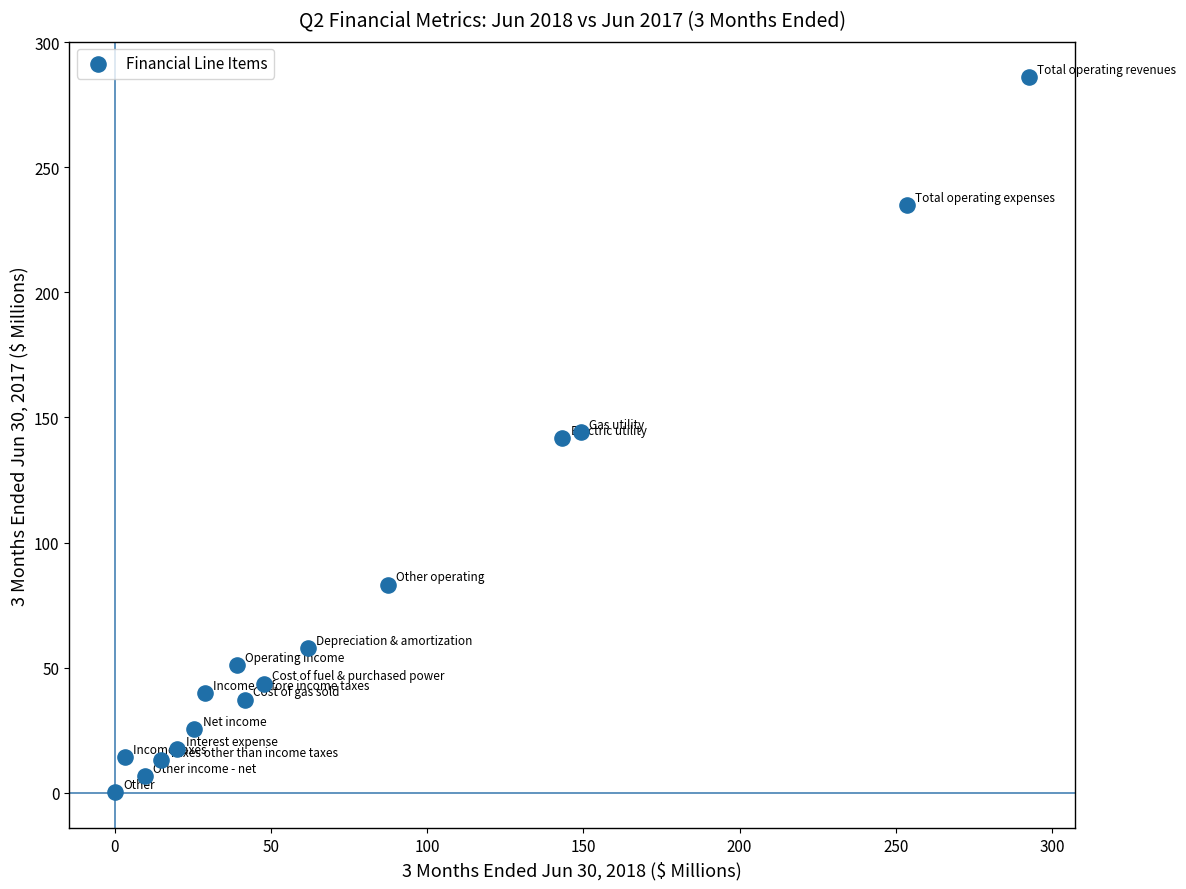

What is the range of X values (max minus min)?

292.6